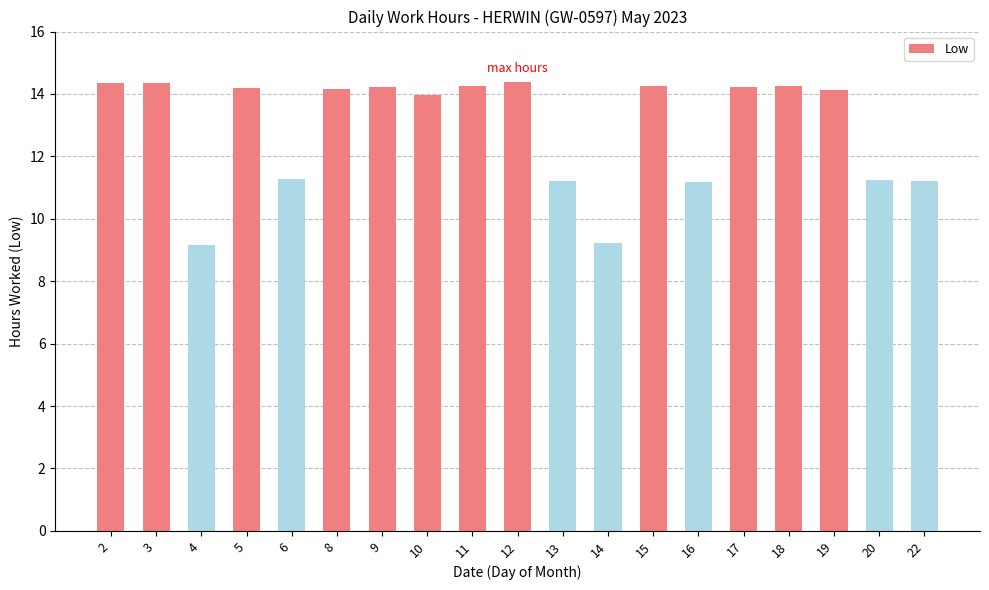

What is the smallest value displayed?

9.2